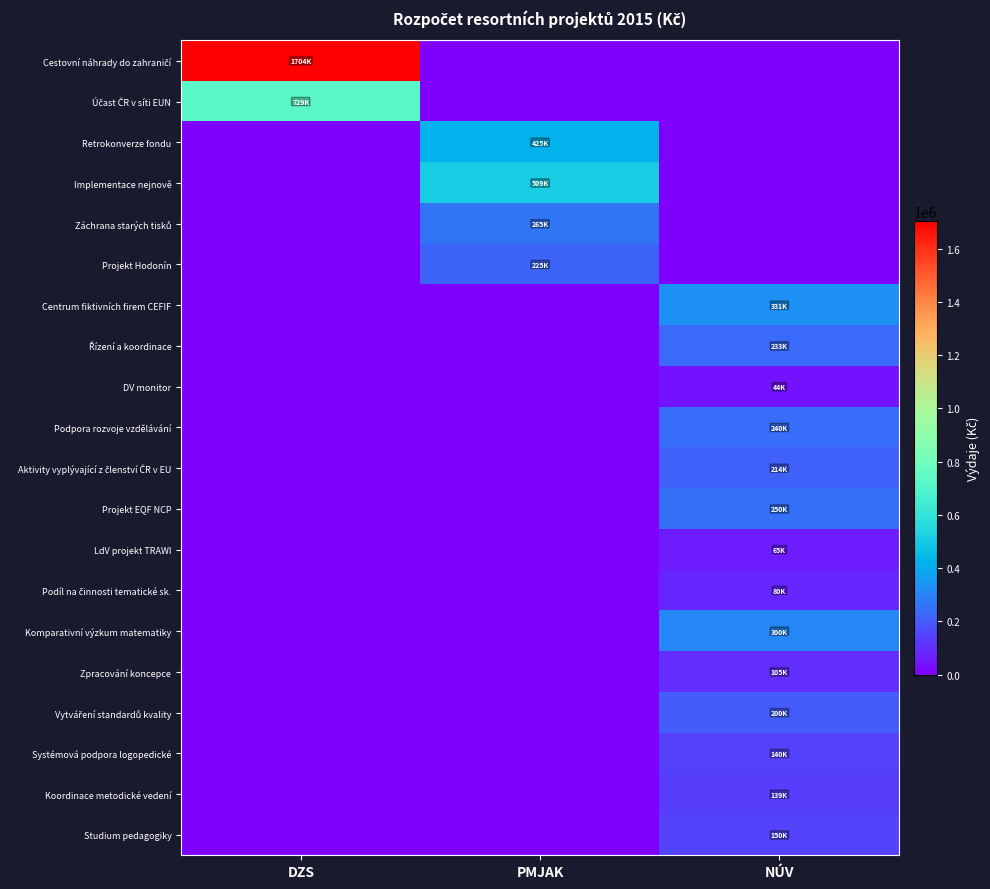

Which series has the widest spread of values?

Cestovní náhrady do zahraničí